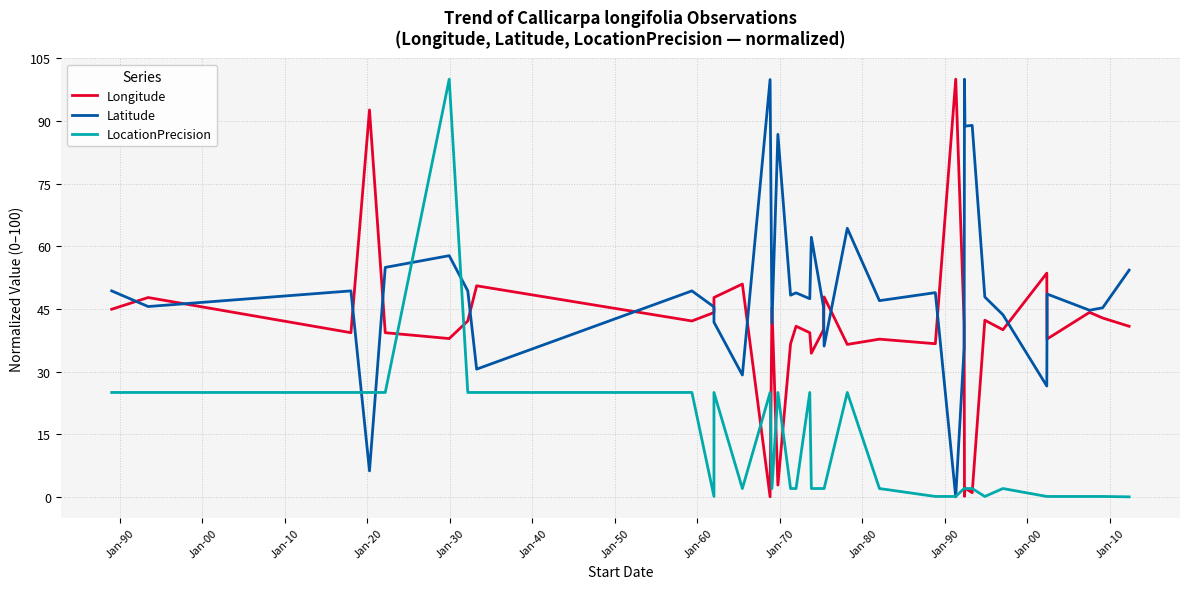

What are all the series names shown in the legend?

Longitude, Latitude, LocationPrecision